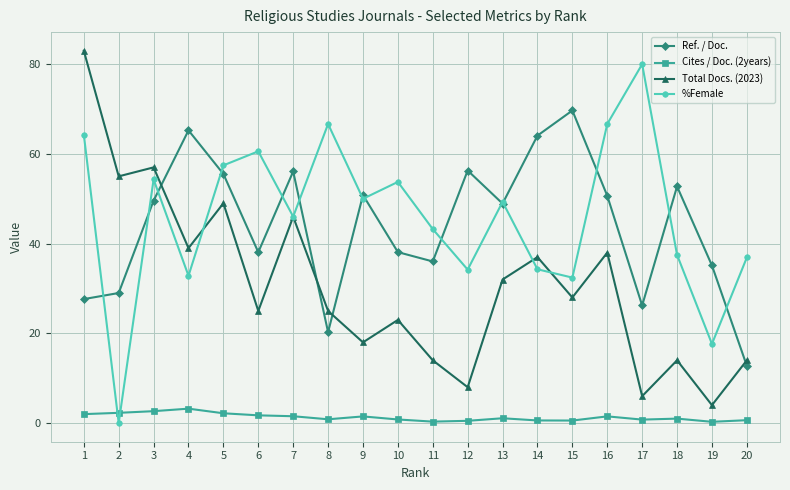

Read the %Female value at 17.

80.0